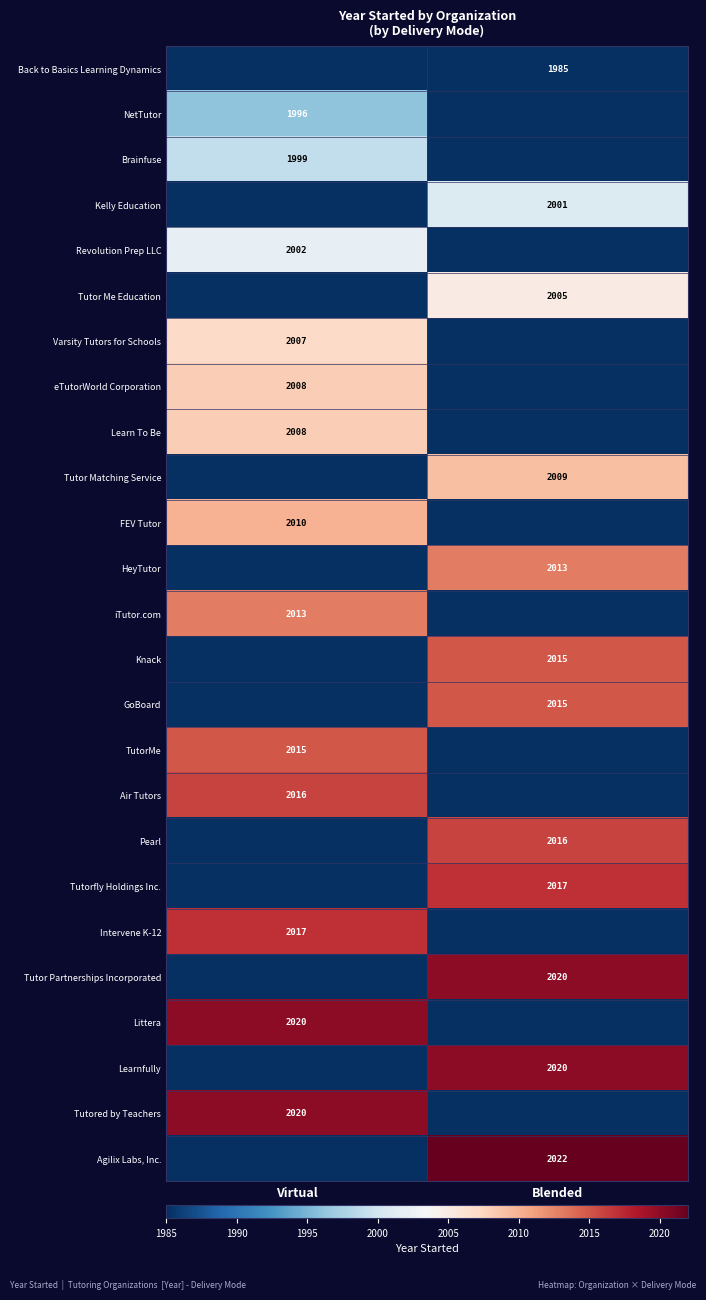

The value of Littera at Virtual is 3301. True or false?

False